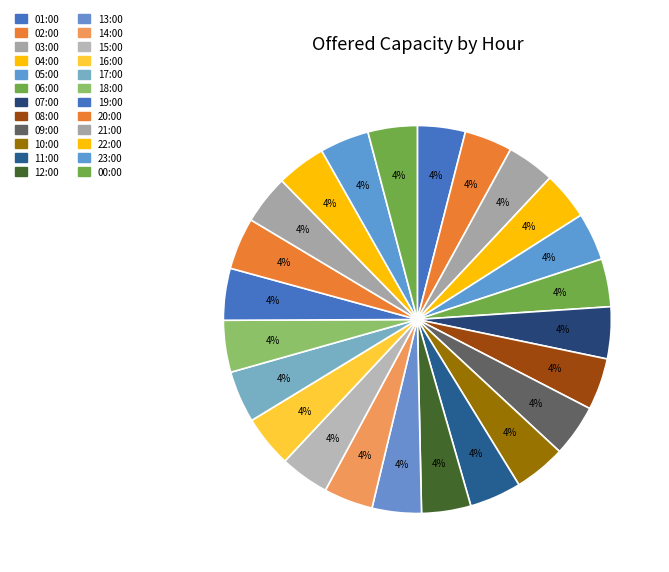

Is there a majority slice in this chart?

No